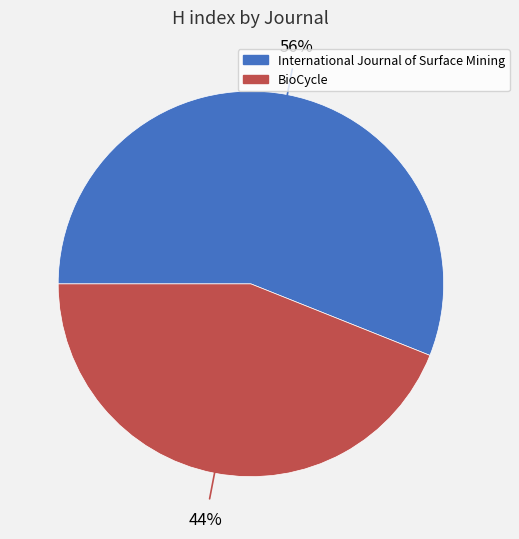

Between International Journal of Surface Mining and BioCycle, which is larger?

International Journal of Surface Mining